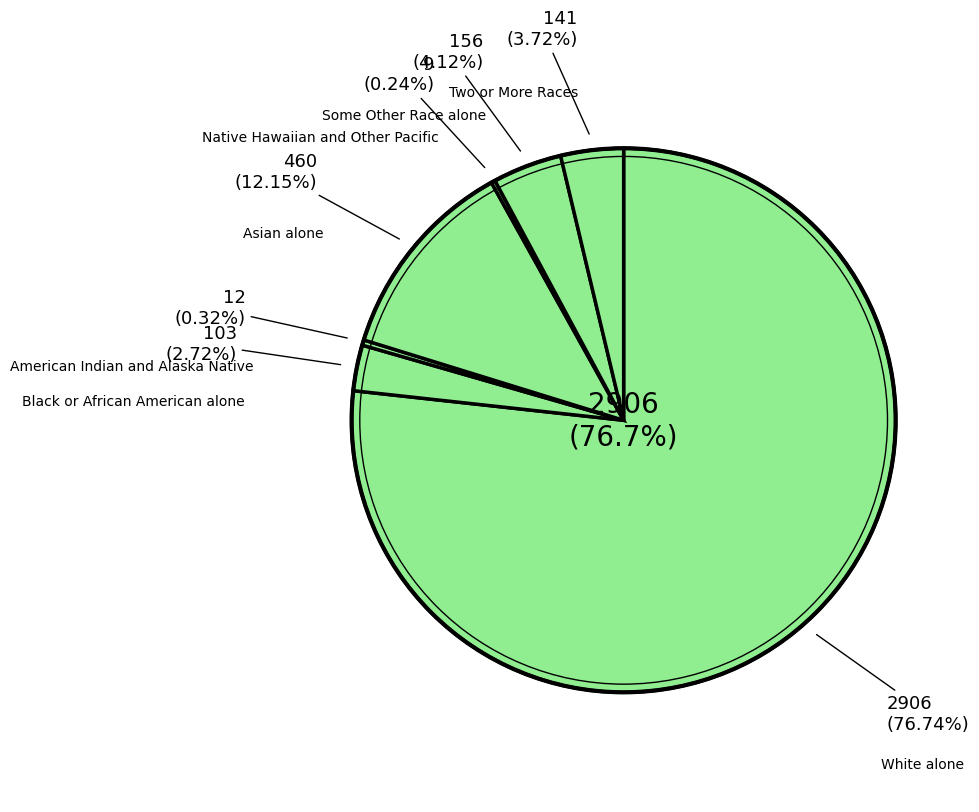

Rank the categories by value from highest to lowest.

White alone, Asian alone, Some Other Race alone, Two or More Races, Black or African American alone, American Indian and Alaska Native, Native Hawaiian and Other Pacific